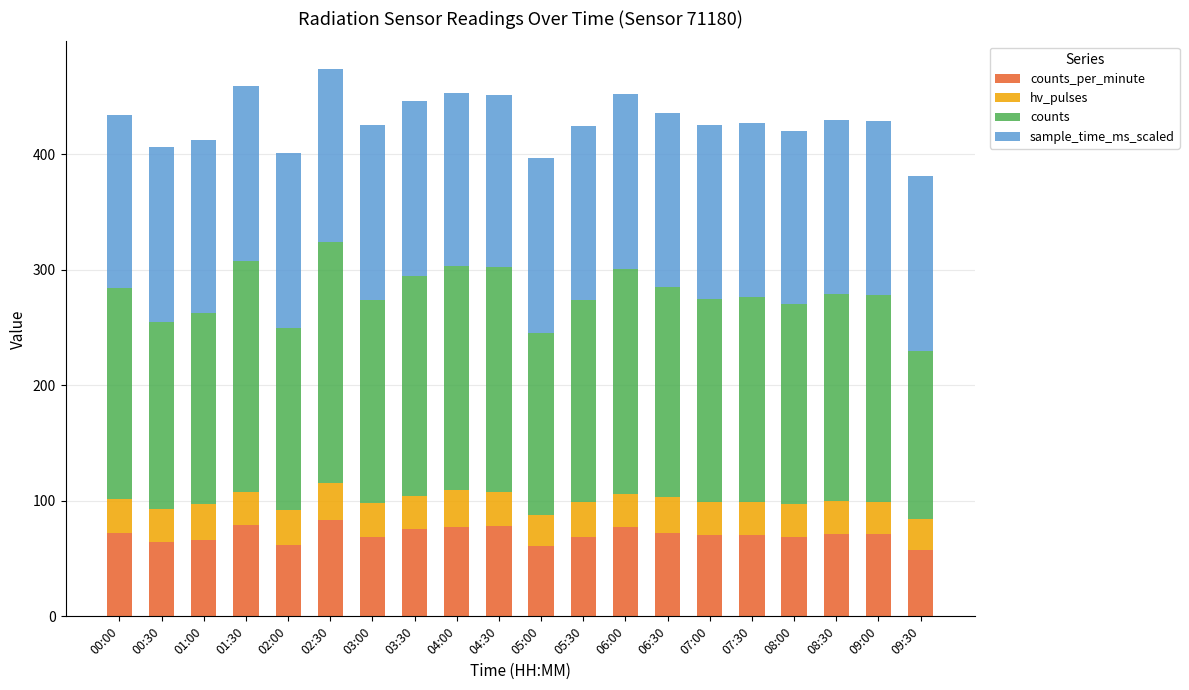

Where is counts_per_minute nearest to the value 70?

07:00